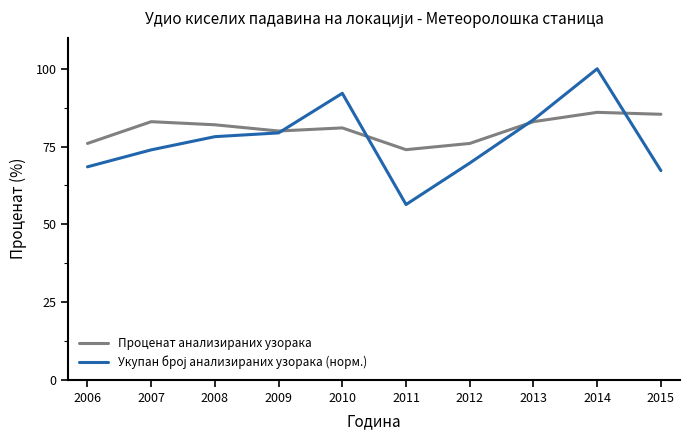

True or false: Проценат анализираних узорака has a value of 19.7 at 2011.

False